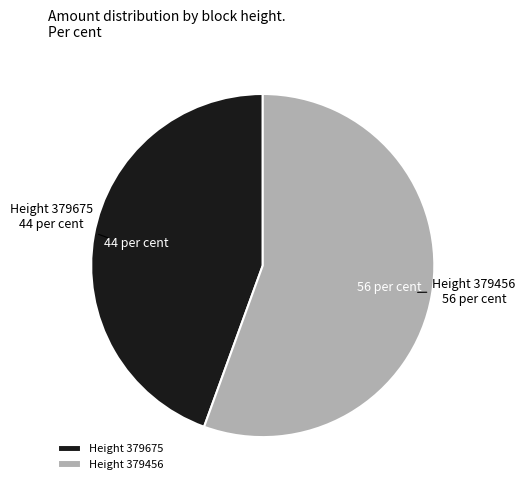

The Height 379675 slice represents 44% of the pie. True or false?

True